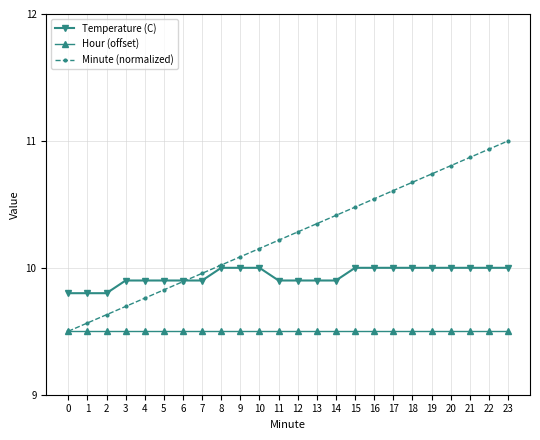

What is the value of the Temperature (C) point at the 14th from the left?

9.9